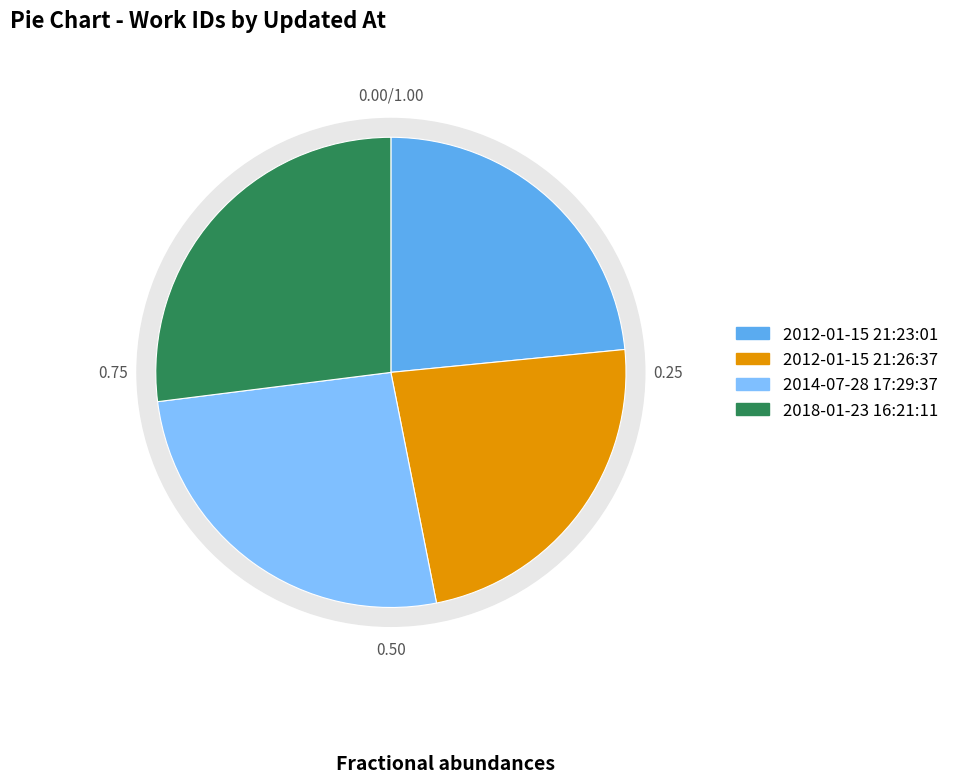

What is the change in value from 2012-01-15 21:26:37 UTC to 2014-07-28 17:29:37 UTC?

+818